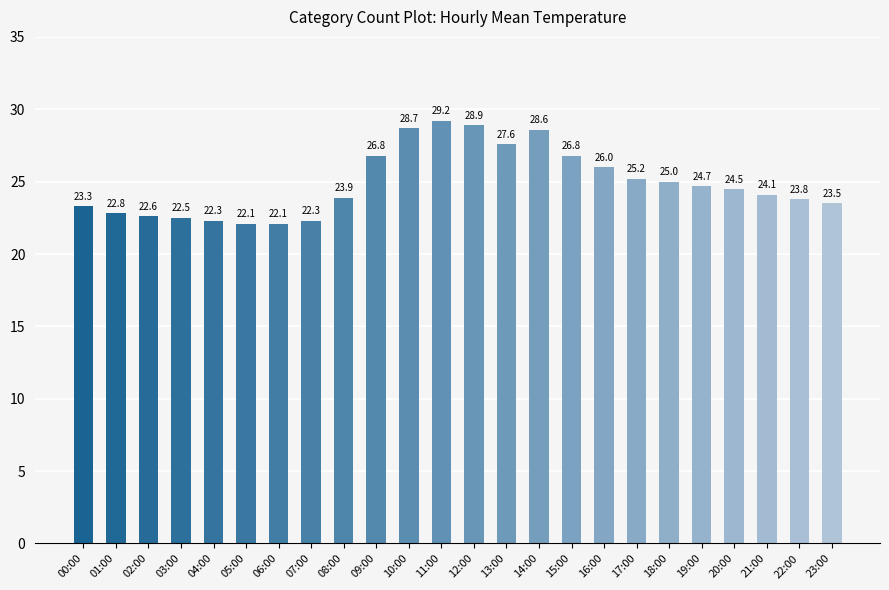

What value does the data have at 01:00?

22.8